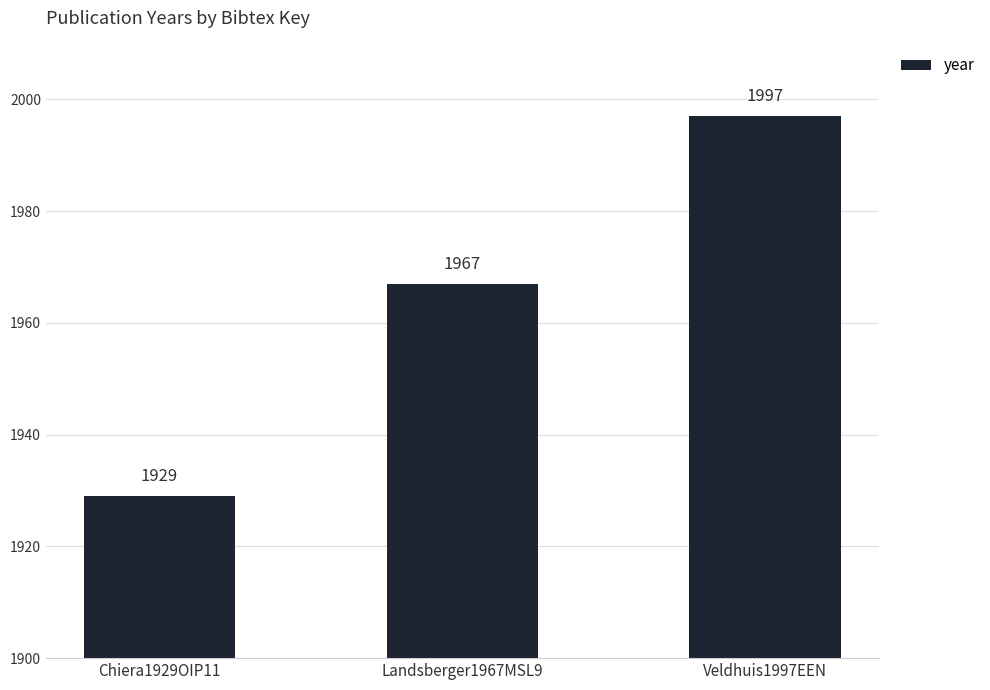

How many data points are less than 1967?

1